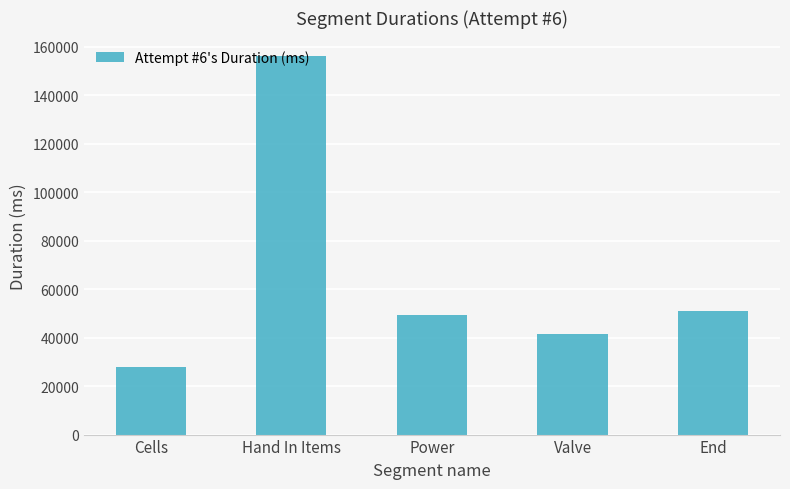

Where does the data first go above 49462?

Hand In Items